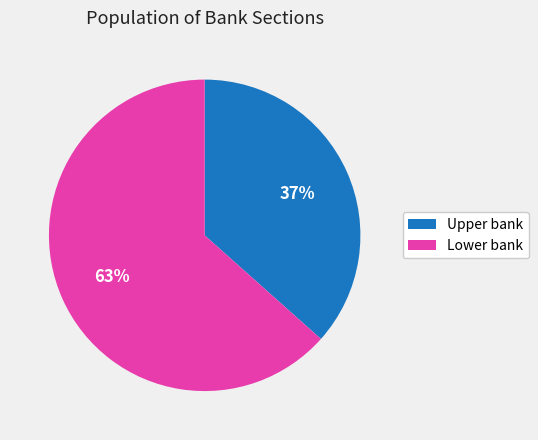

Is it true that Upper bank is 37% of the pie?

True